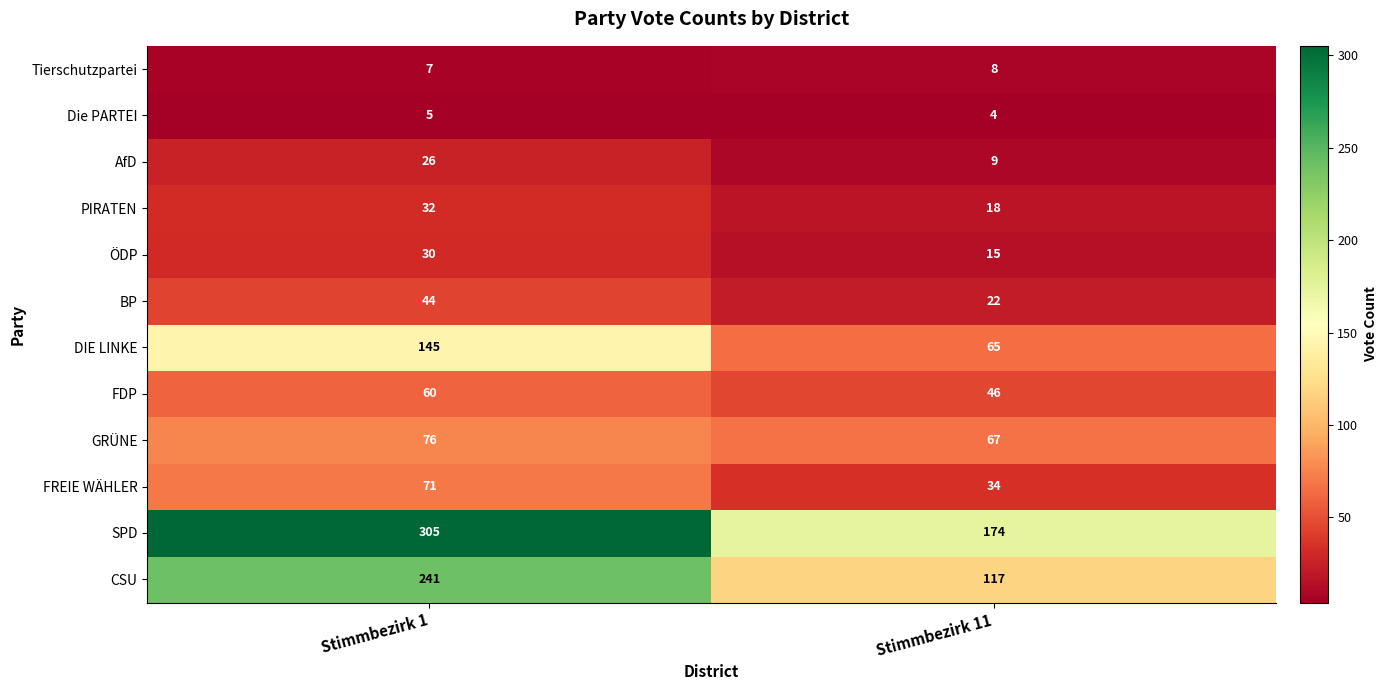

Which series has the largest range (max minus min)?

SPD